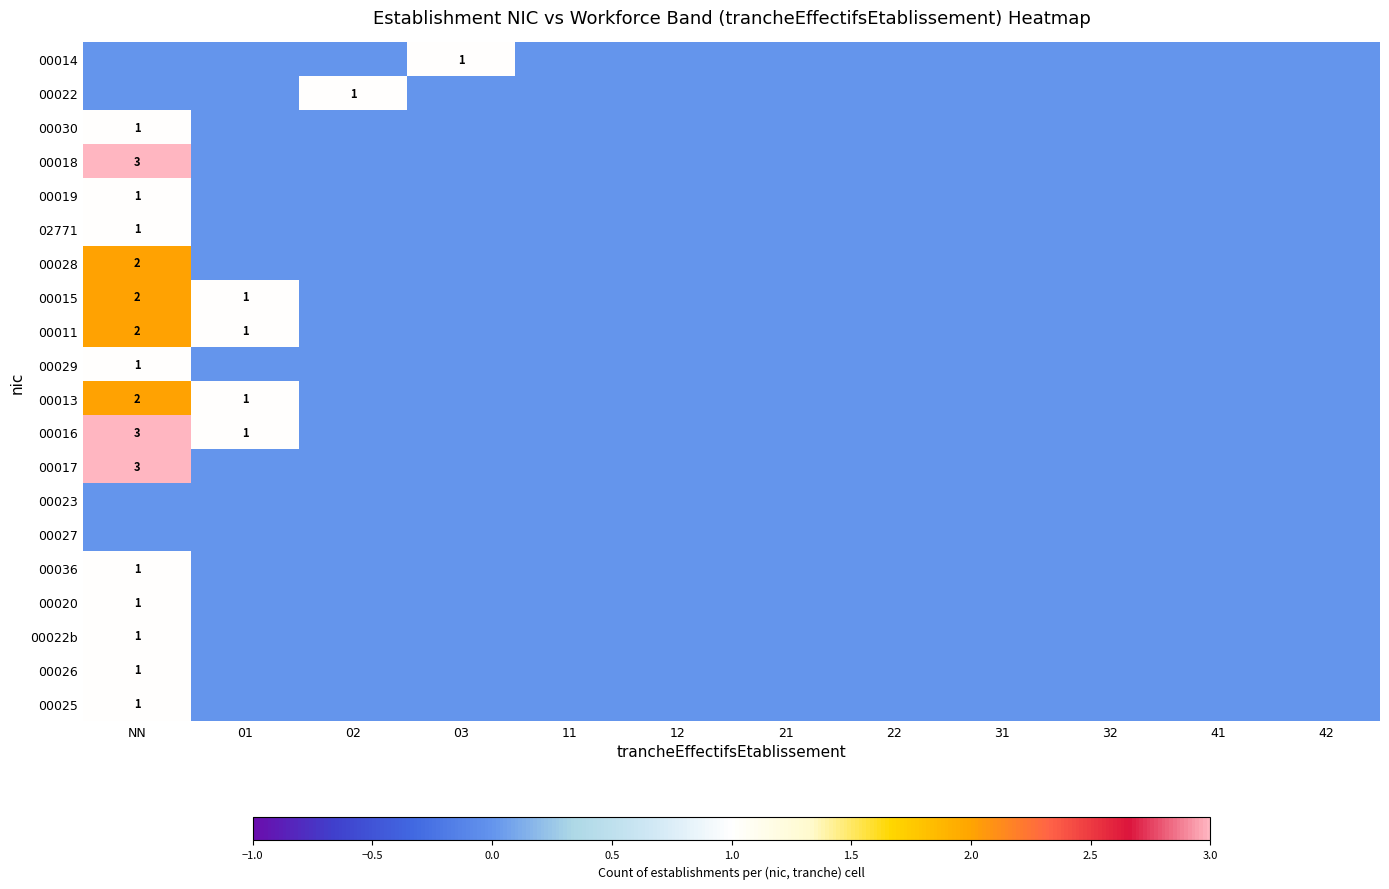

What is the difference between the second highest and second lowest values in the 00016 series?

1